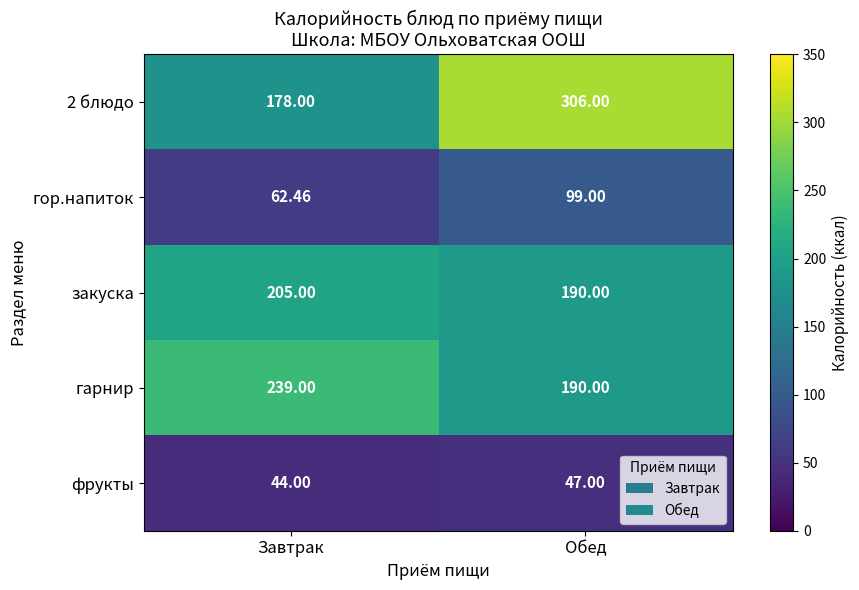

List the labels in order of гор.напиток value, largest first.

Обед, Завтрак